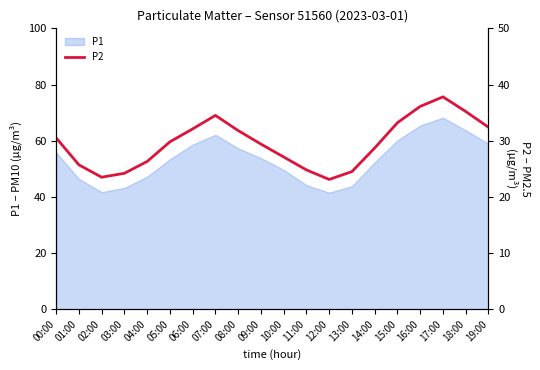

Does the chart display data point markers on the line(s)?

No